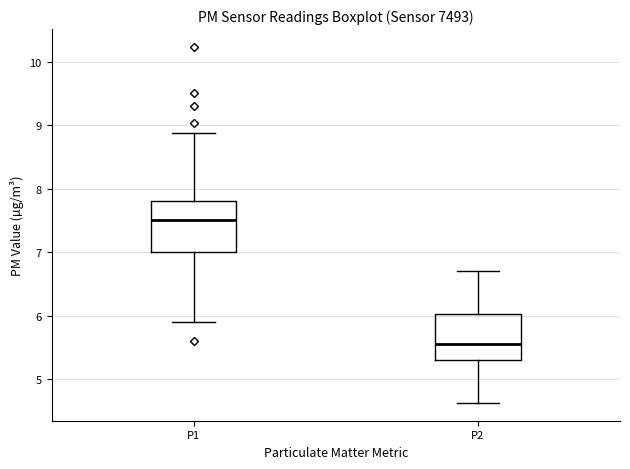

Which box's median line is the highest?

P1